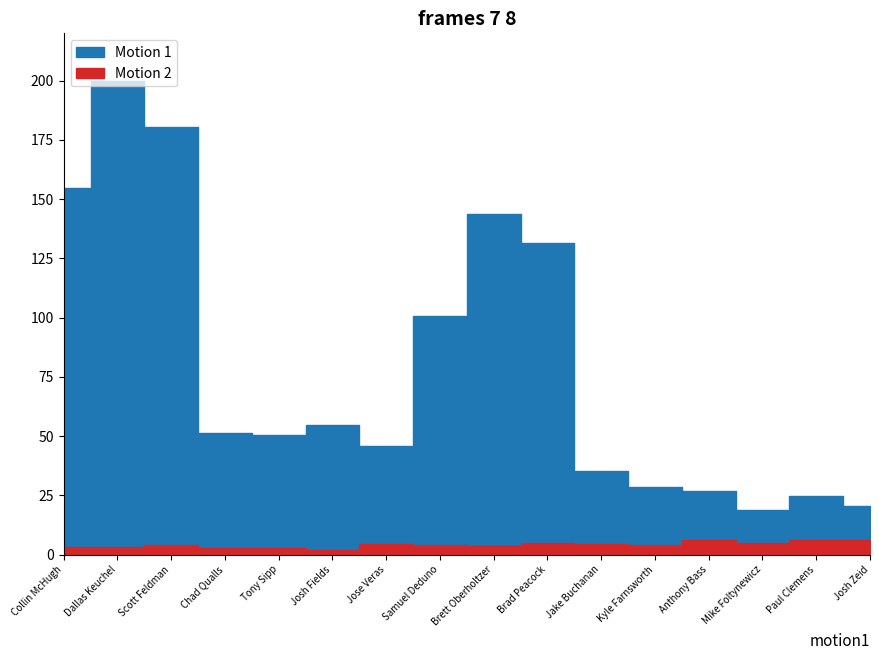

What is the sum of the pIP values at Samuel Deduno and Josh Zeid?

121.3